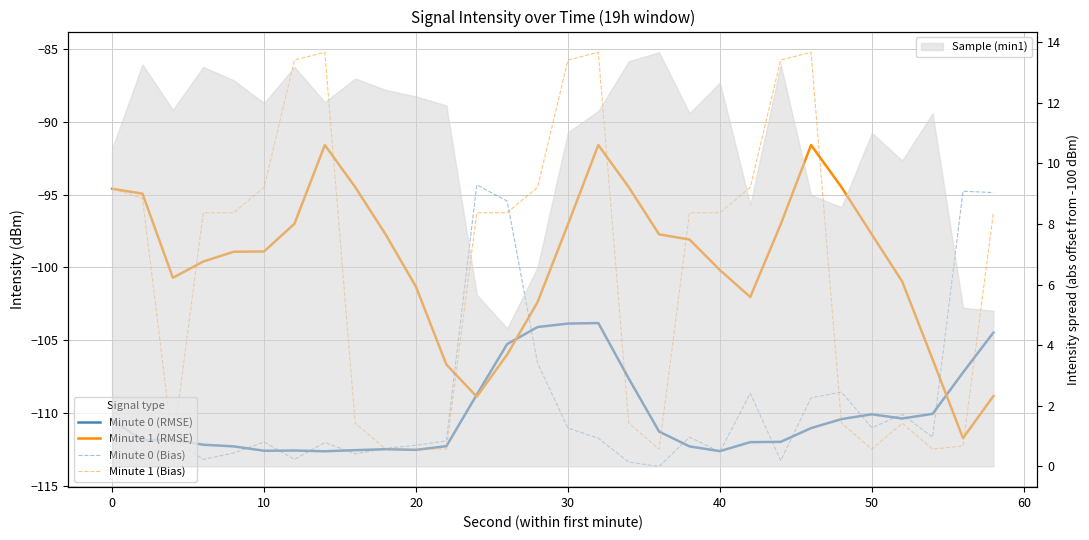

What are all the series names shown in the legend?

Minute 0 (RMSE), Minute 1 (RMSE), Minute 0 (Bias), Minute 1 (Bias)